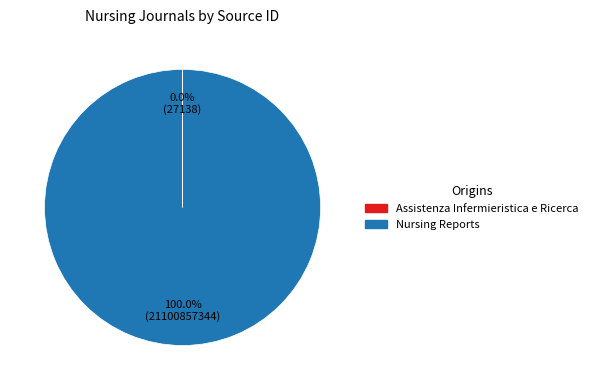

What is the largest slice in the pie chart?

Nursing Reports